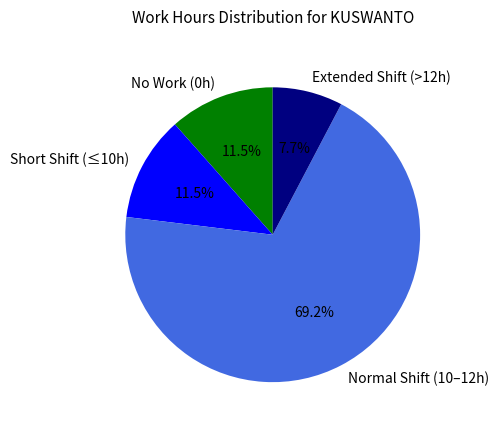

Approximately how many times larger is the value at Short Shift (≤10h) compared to Extended Shift (>12h)?

1.5